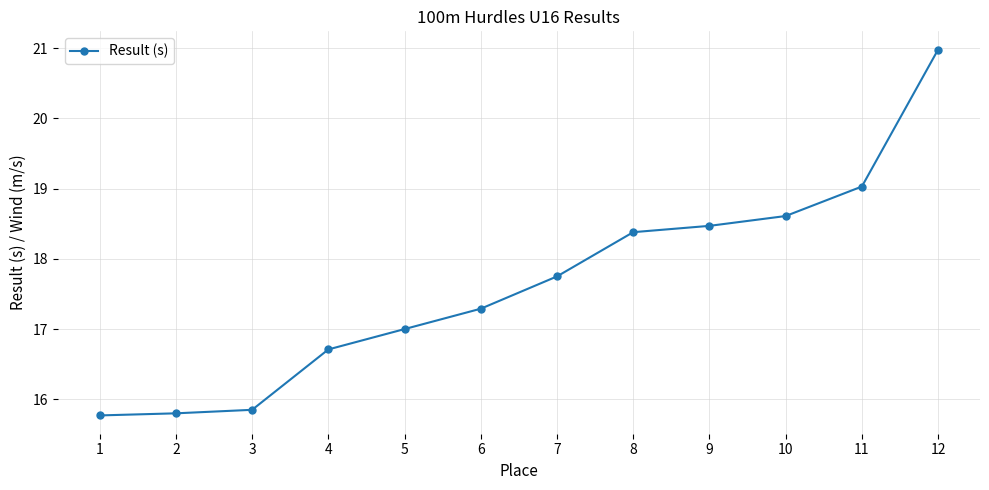

At which category does the chart reach its peak across all series?

12